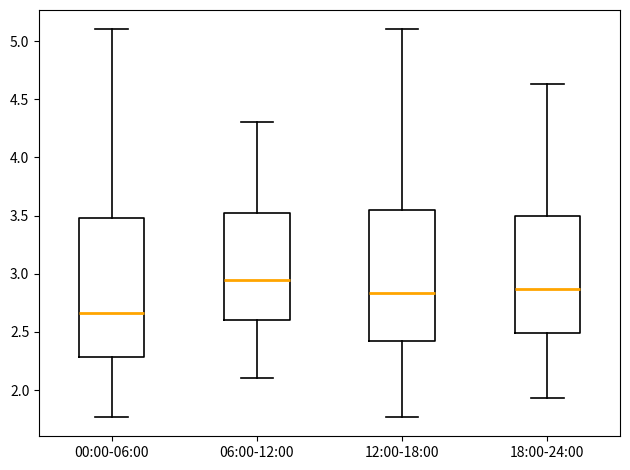

Reading left to right, read every box against the y-axis: the position of its median line, the range the box covers, and the ends of its whiskers. The values are not printed on the chart, so give them approximately, as read against the axis.

00:00-06:00: median 2.65, box 2.30 to 3.50, whiskers 1.75 to 5.10
06:00-12:00: median 2.95, box 2.60 to 3.55, whiskers 2.10 to 4.30
12:00-18:00: median 2.85, box 2.40 to 3.55, whiskers 1.75 to 5.10
18:00-24:00: median 2.85, box 2.50 to 3.50, whiskers 1.95 to 4.65